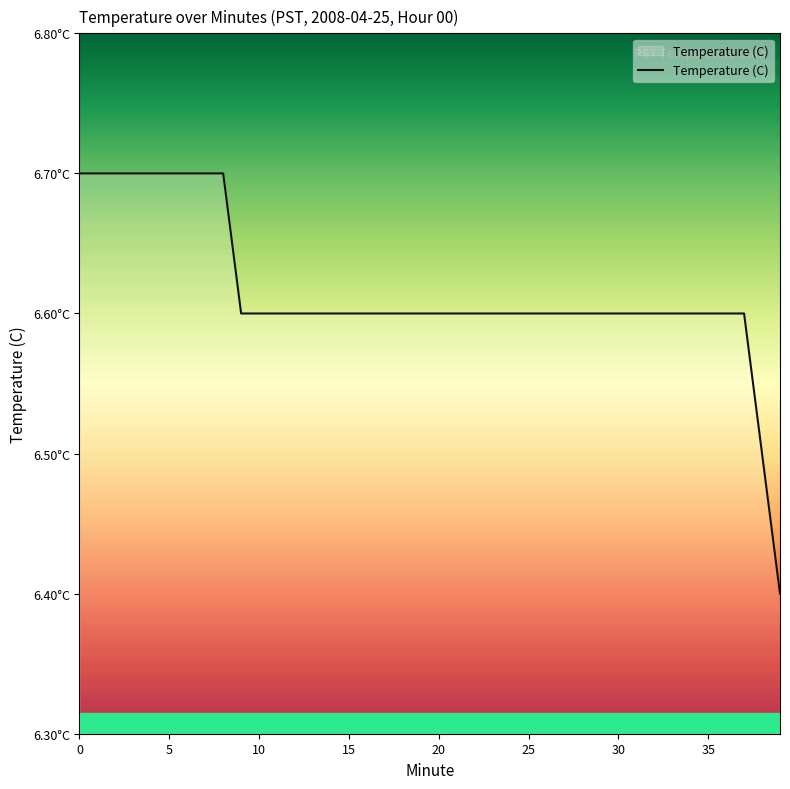

What is the difference between the maximum and second lowest values?

0.2